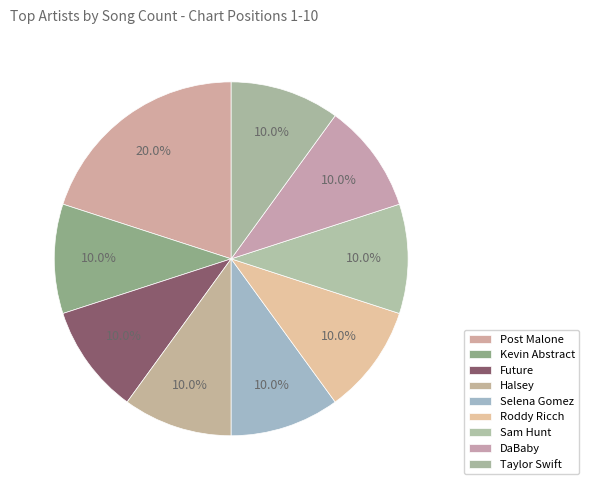

Does any single category account for the majority?

No